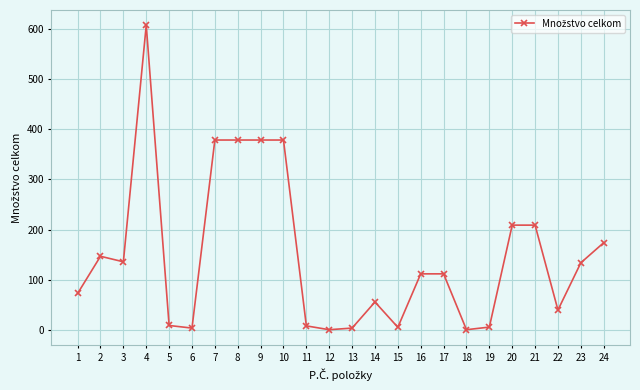

Which has a higher value, 13 or 22?

22